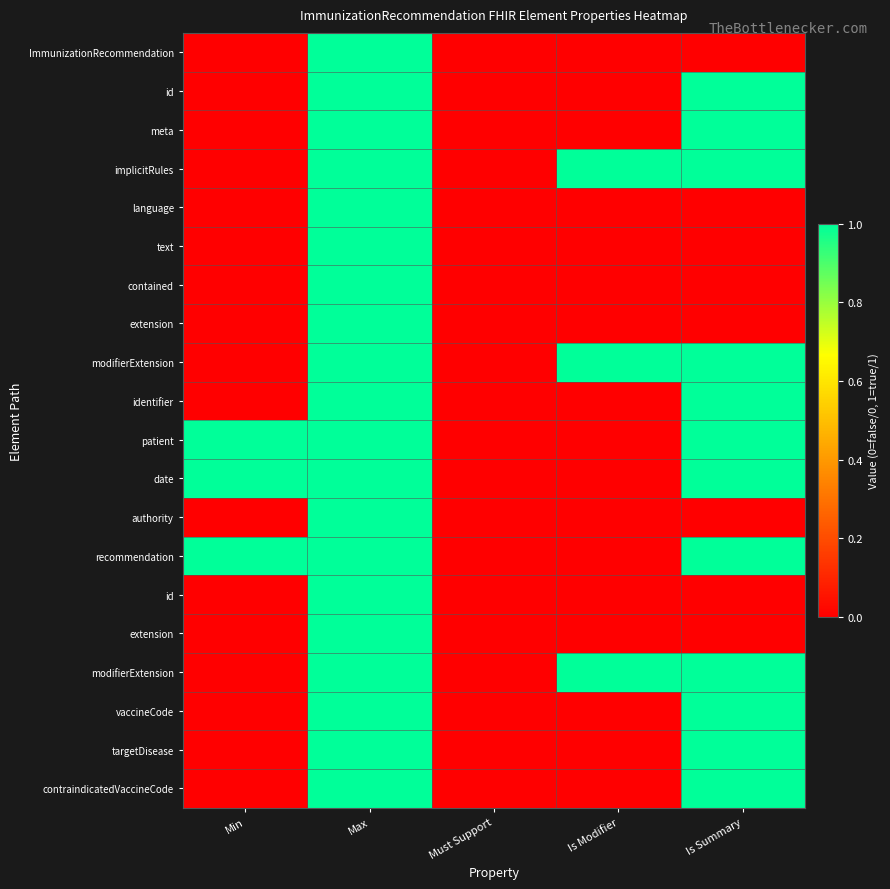

What is the total value across all series at Is Summary?

12